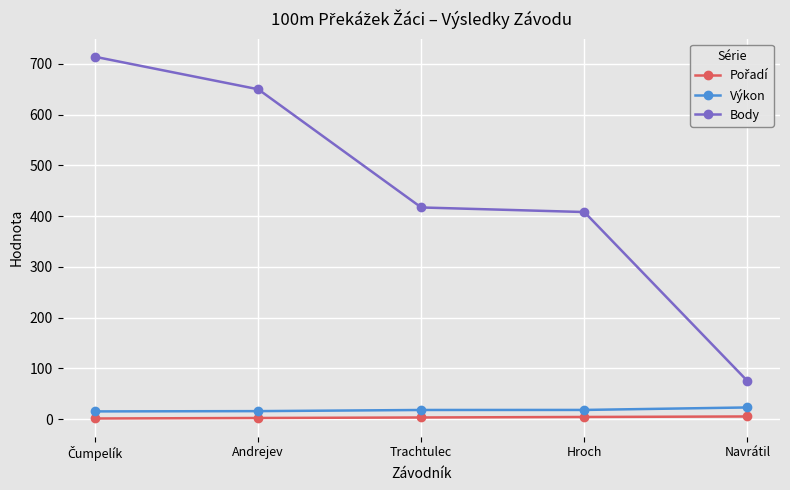

The Body series shows 417.0 at Trachtulec. True or false?

True